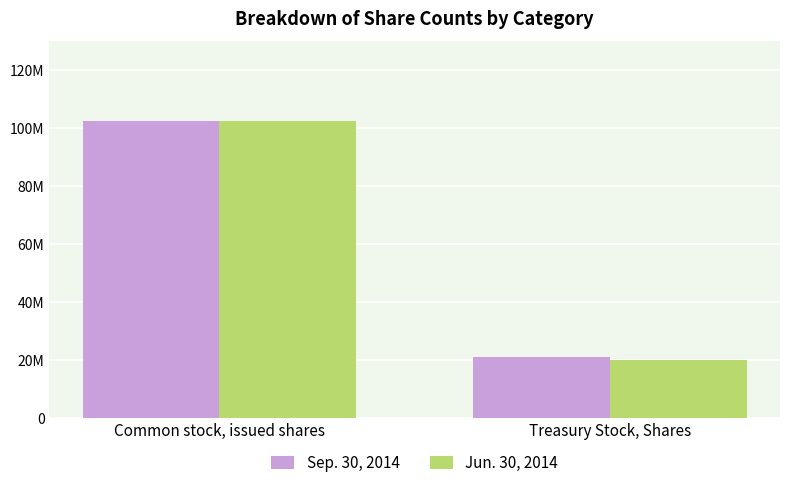

At which label is Sep. 30, 2014 closest to 61727351?

Treasury Stock, Shares